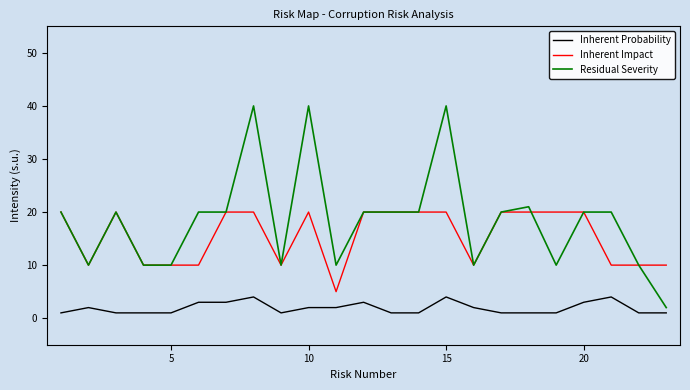

What are all the series names shown in the legend?

Inherent Probability, Inherent Impact, Residual Severity